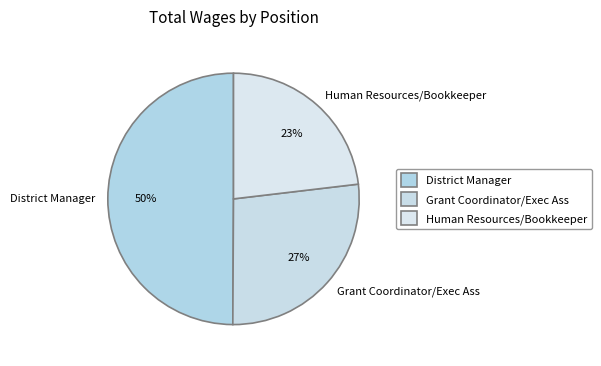

How many segments does this pie chart have?

3